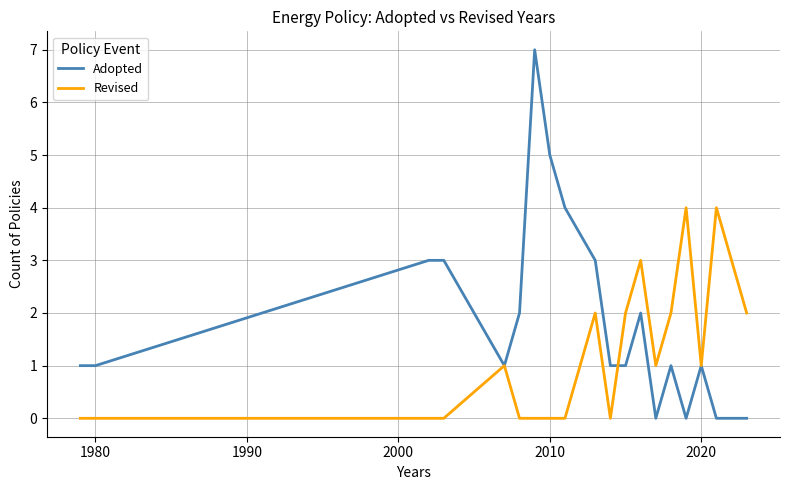

Which series has the widest spread of values?

Adopted